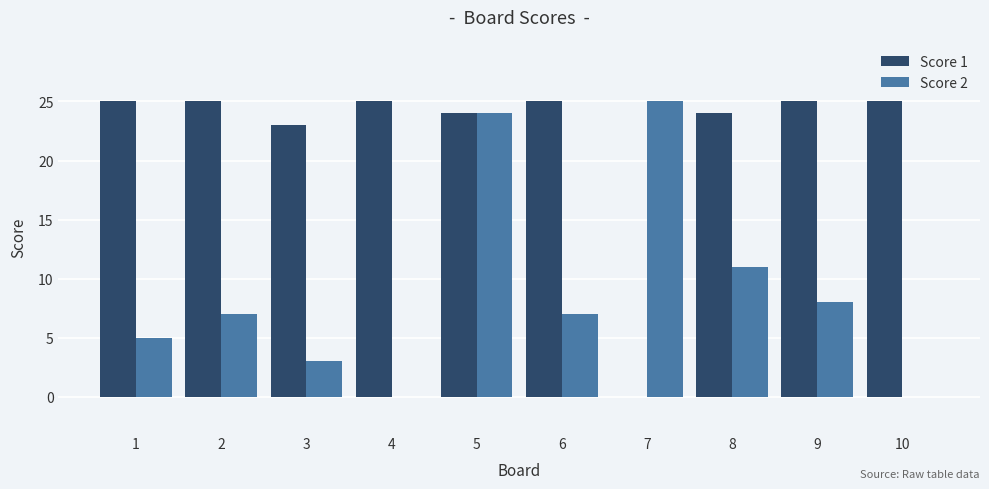

Which series has the largest total across all categories?

Score 1